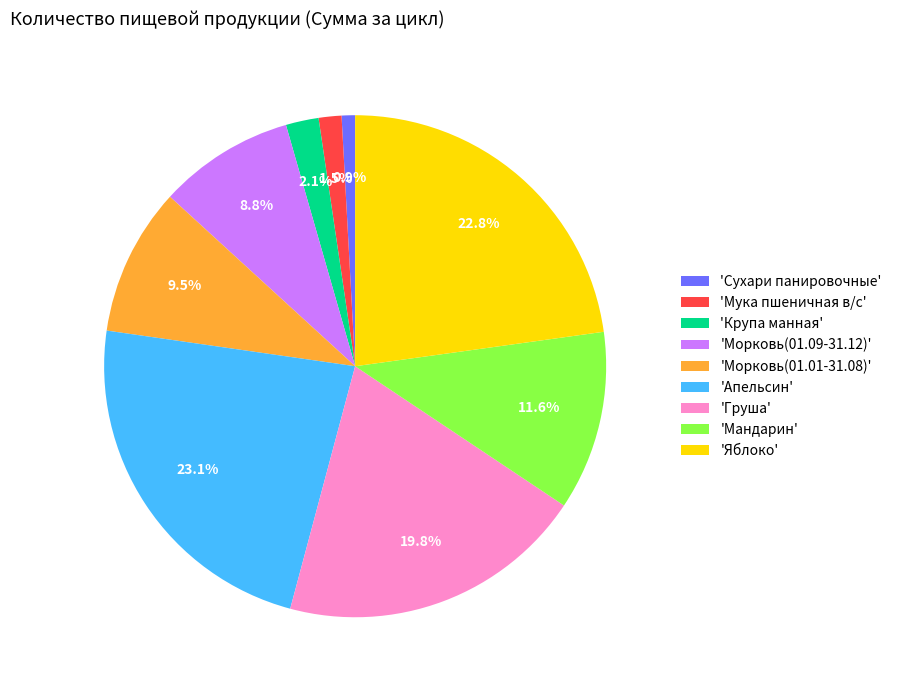

Is 'Сухари панировочные' the majority of the pie?

No